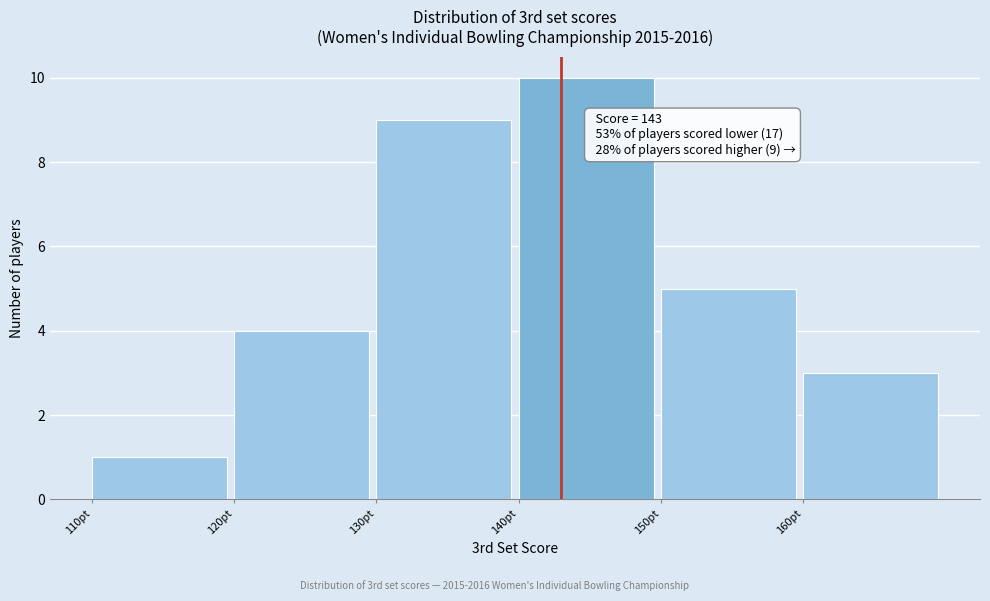

Which range on the x-axis has the tallest bar?

140 to 150